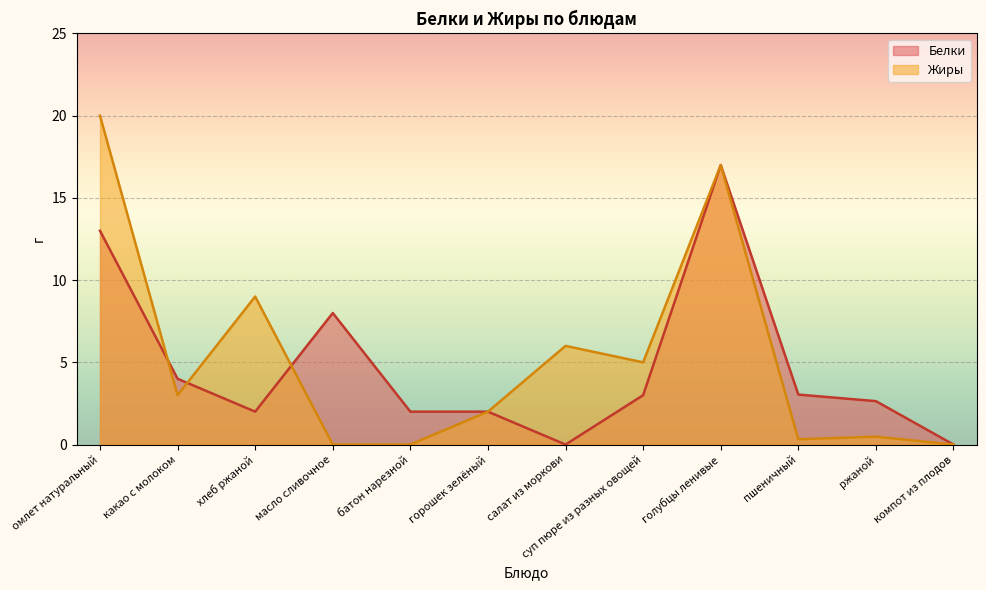

How many data points in Белки are above 3?

5